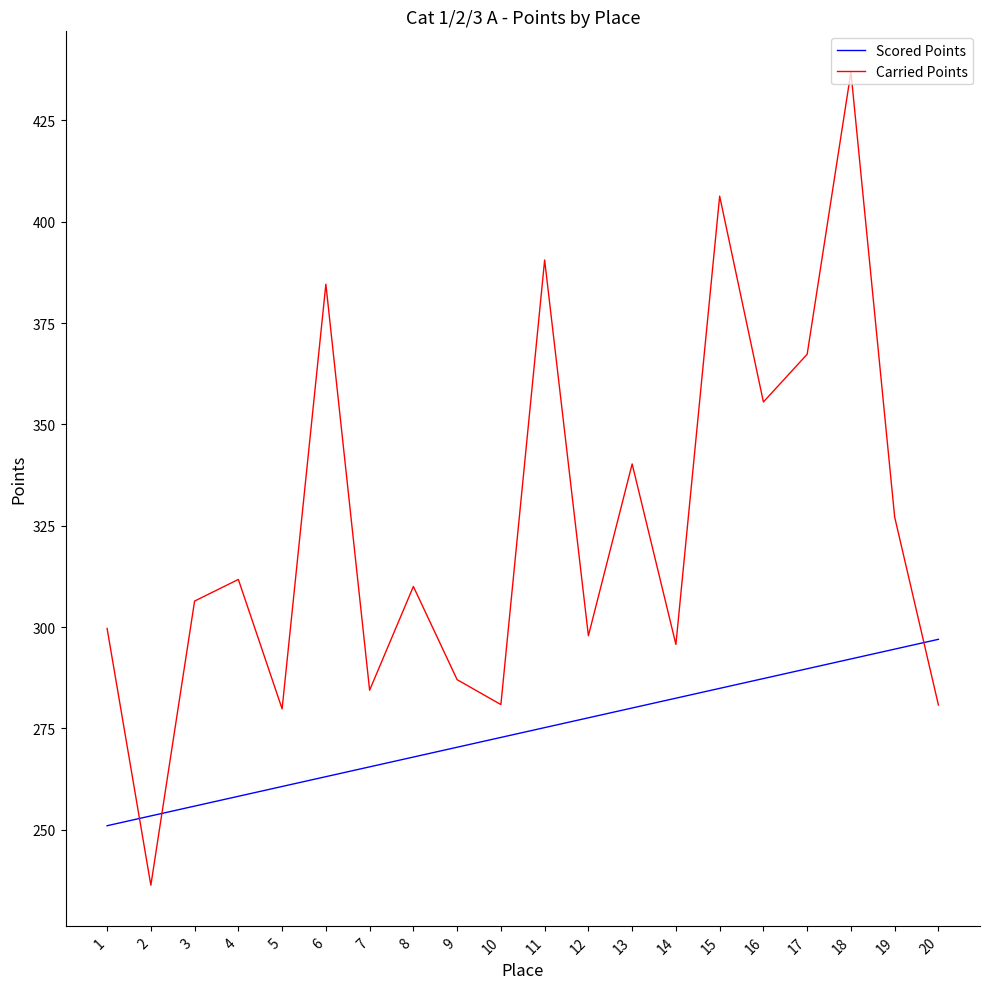

Rank the series by their average value, from lowest to highest.

Scored Points, Carried Points